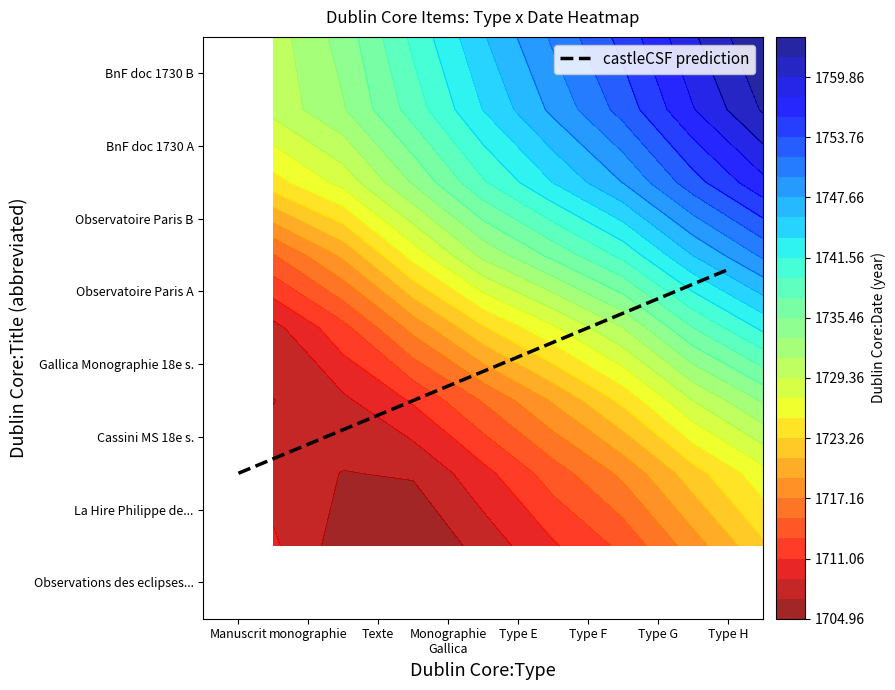

Which has a higher value, 2 or 4?

2